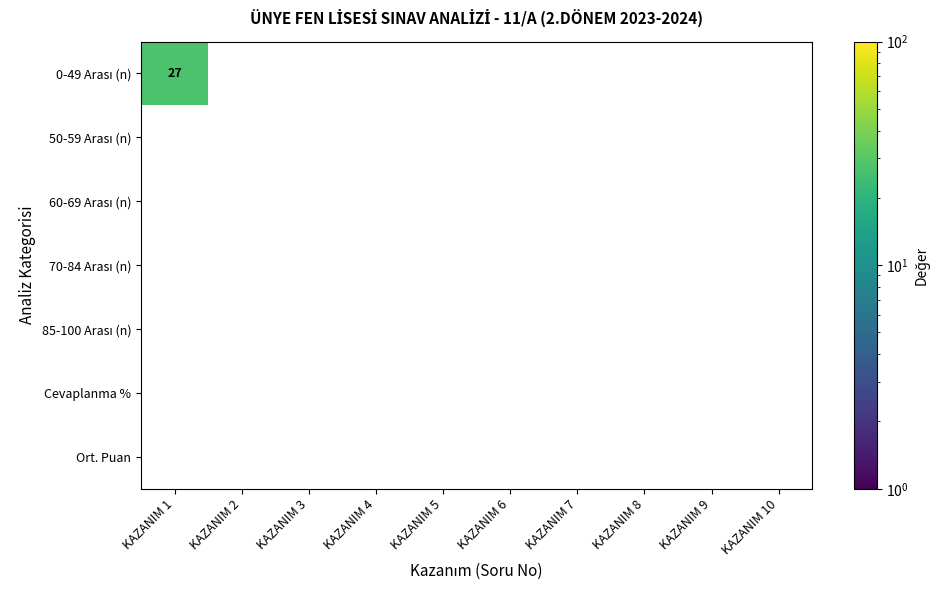

At which category is the sum across all series the highest?

KAZANIM 1